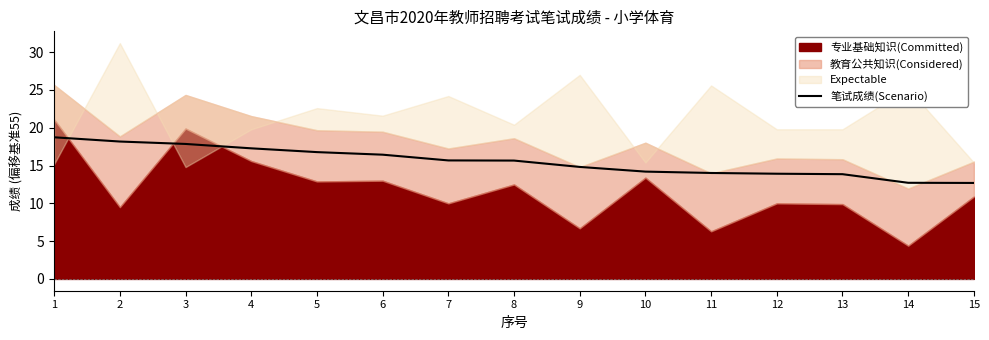

The value at 6 is 16.4. True or false?

True